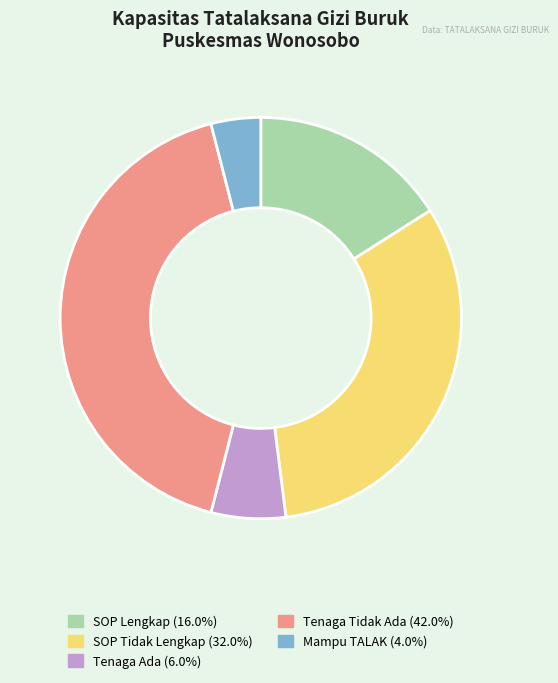

Is there any slice that represents more than half of the pie?

No